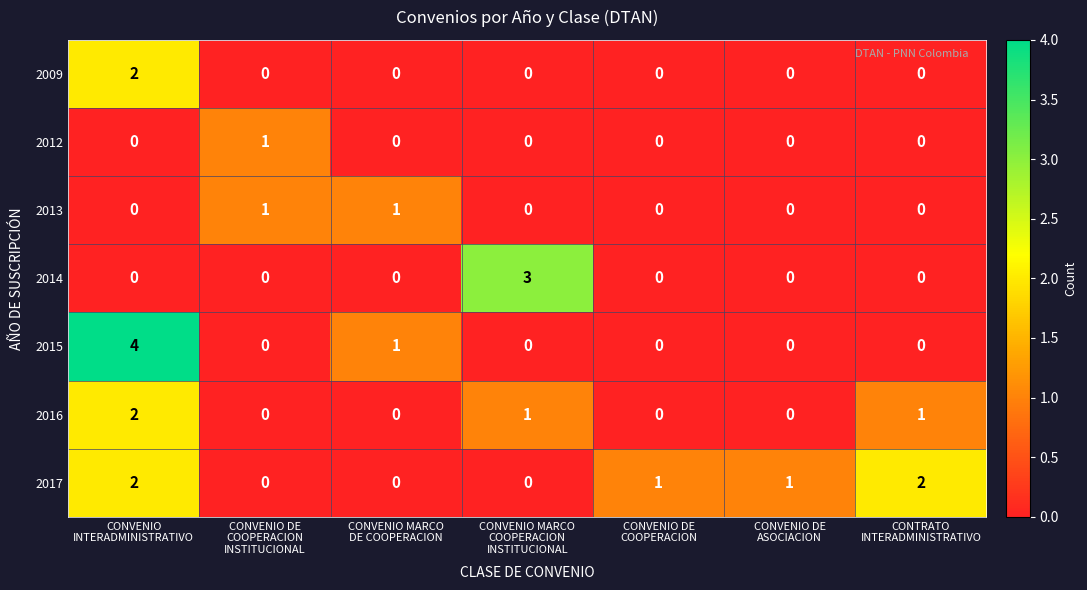

Which series has the widest spread of values?

2015